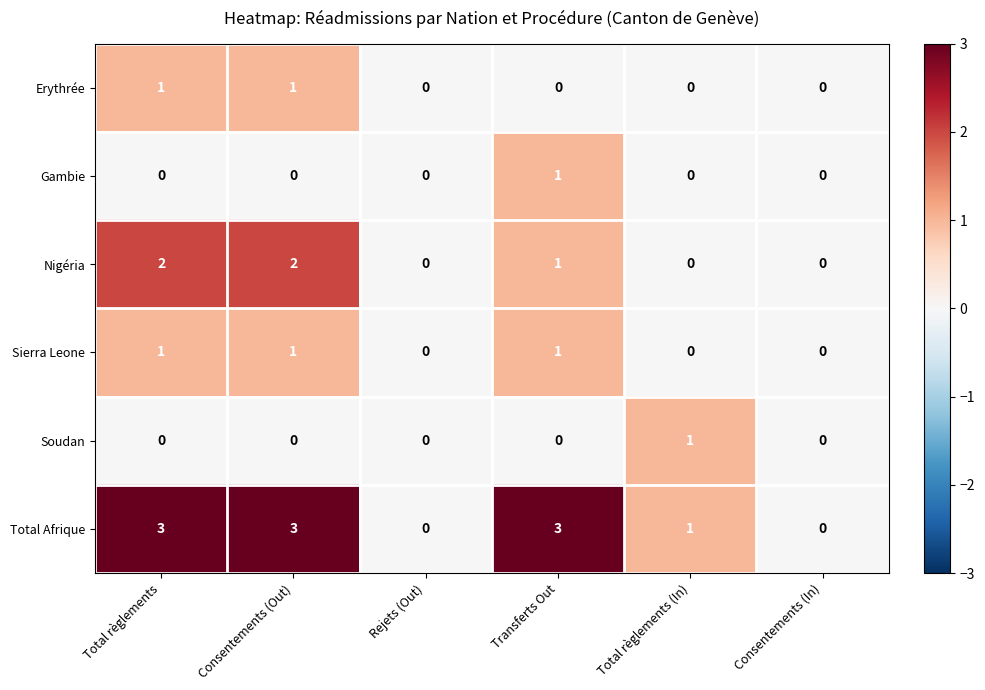

Which series has the largest total across all categories?

Total Afrique